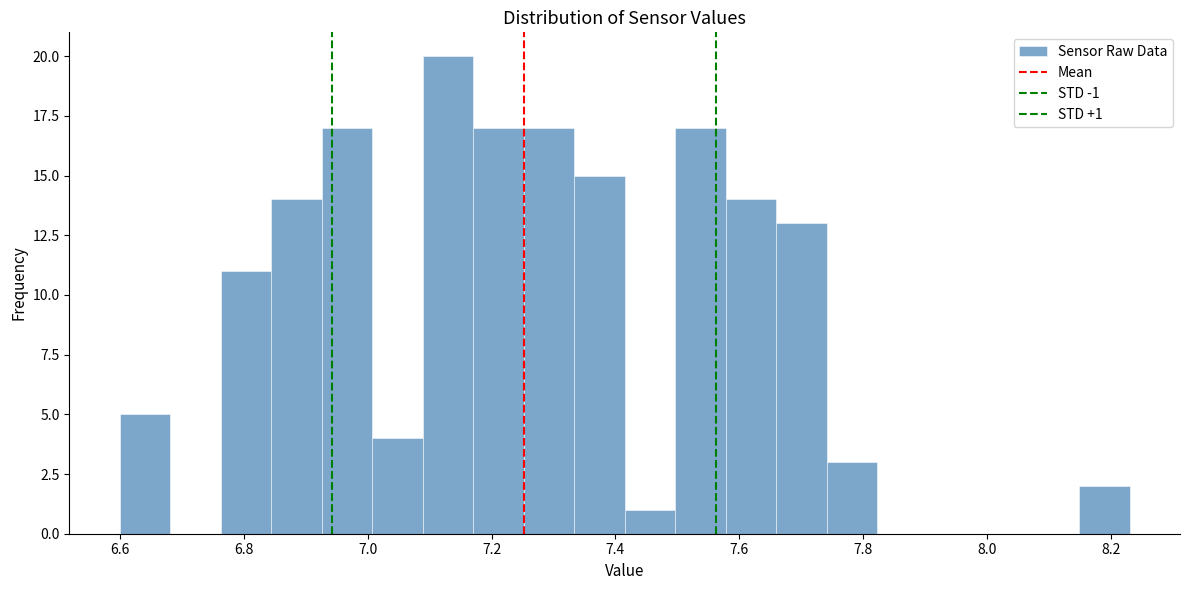

Which range on the x-axis has the tallest bar?

7.08 to 7.18